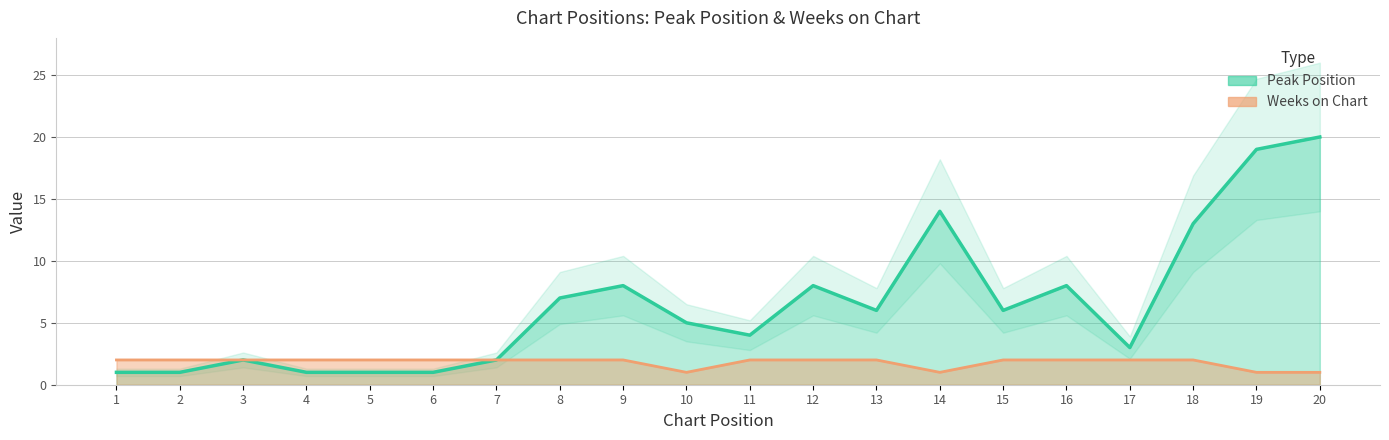

What is the sum of all Weeks on Chart values?

36